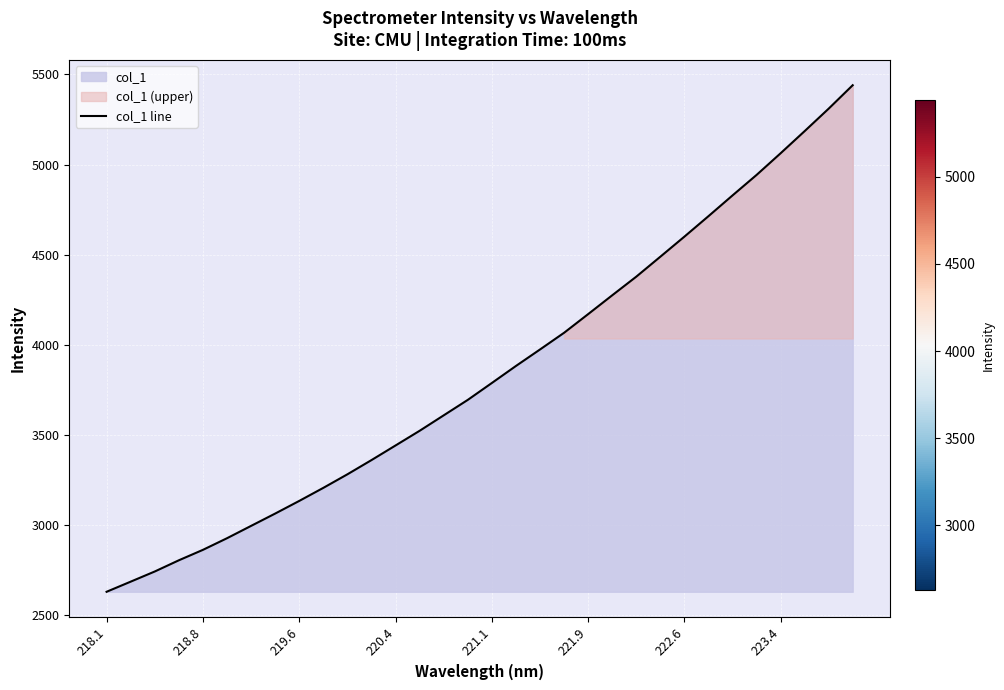

How many data points are less than 3788?

16